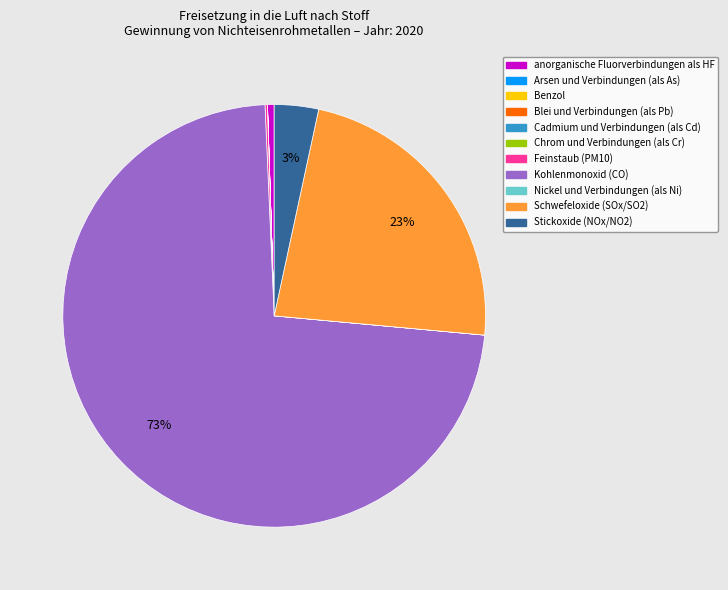

Does Kohlenmonoxid (CO) represent more than half of the total?

Yes